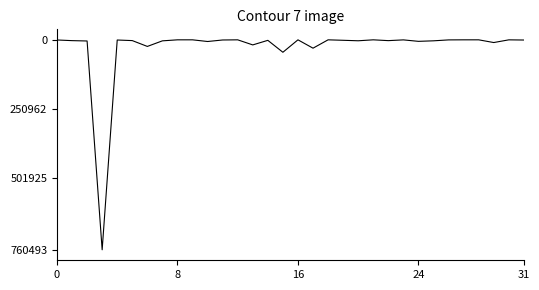

Does the chart display data point markers on the line(s)?

No